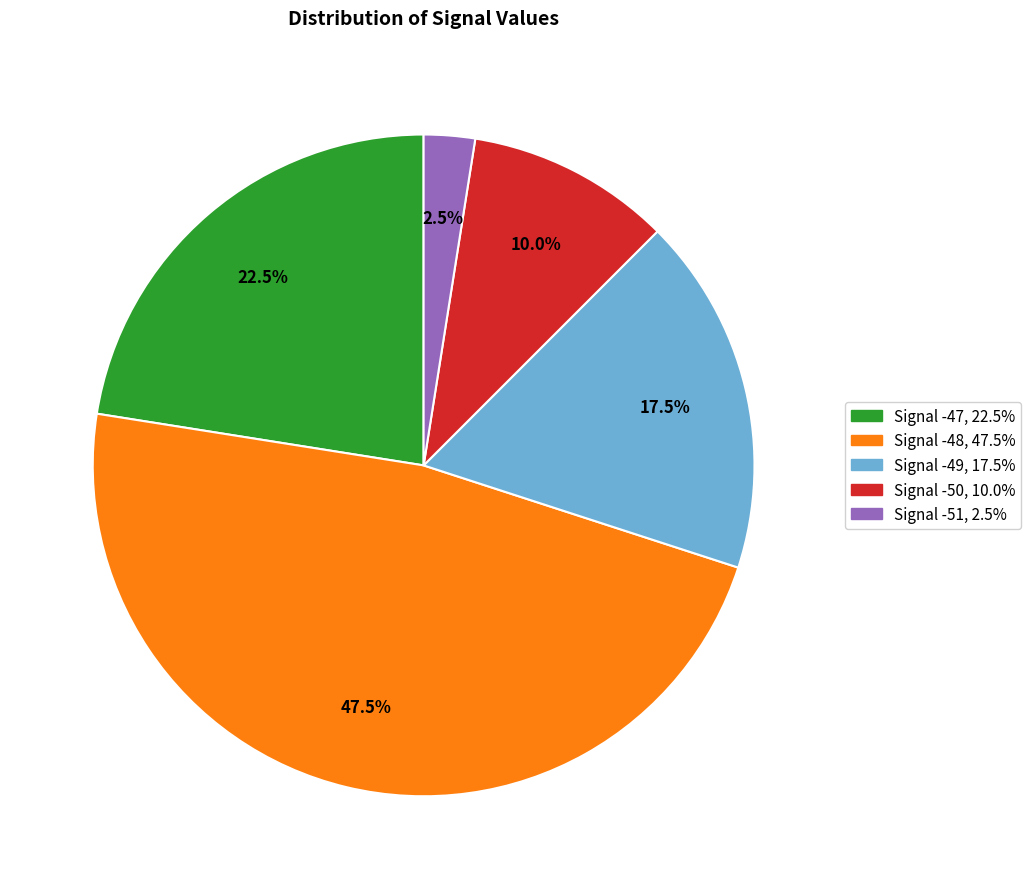

Is there a majority slice in this chart?

No